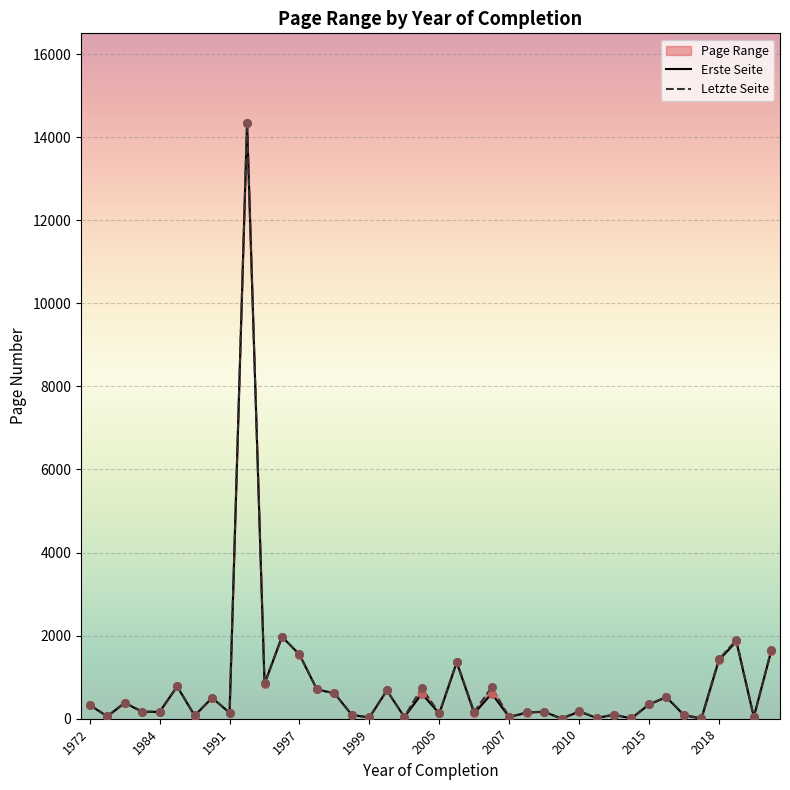

Which series has the largest Y range (max minus min)?

Letzte Seite